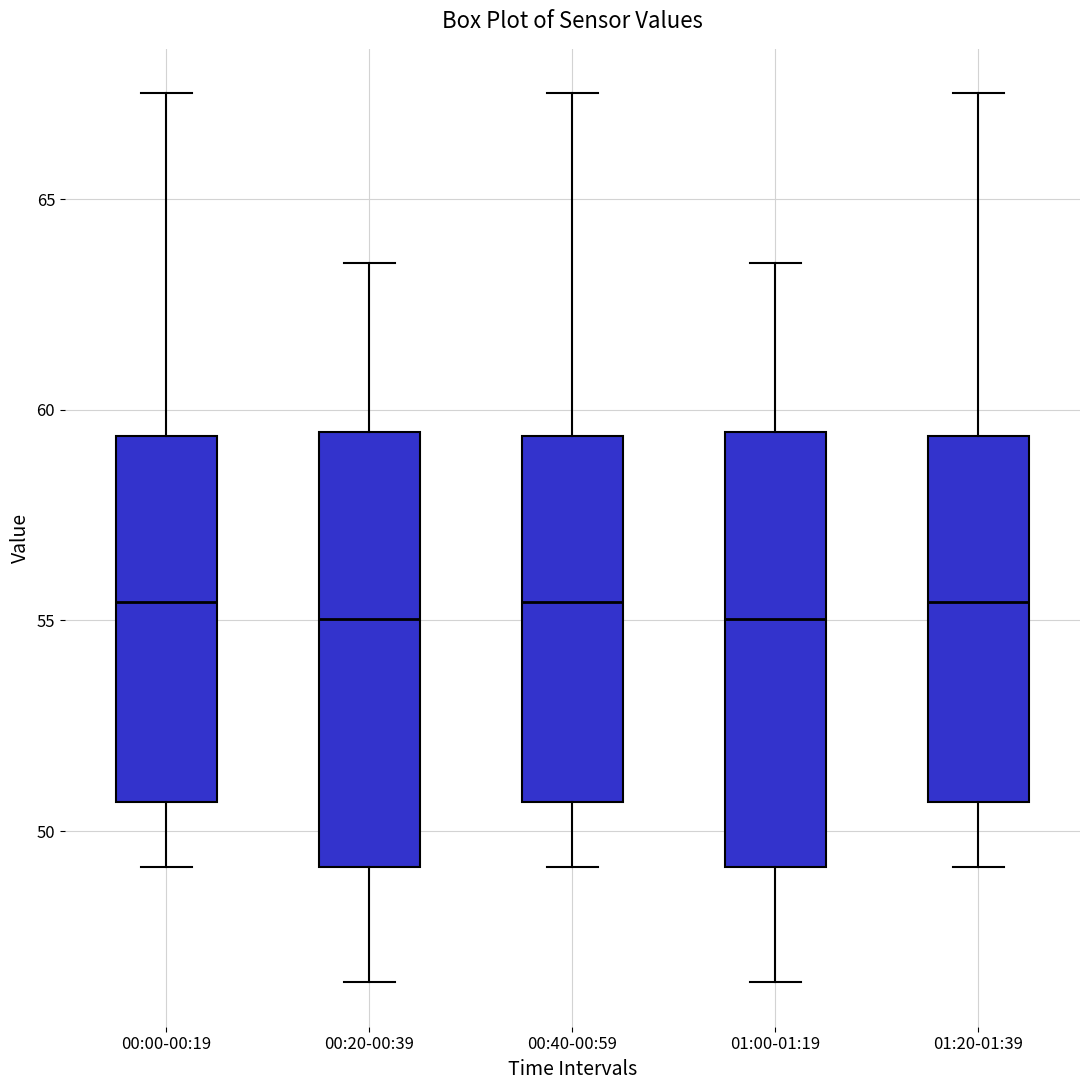

Where is the upper edge of the box for 01:00-01:19 on the y-axis? The values are not printed on the chart, so give them approximately, as read against the axis.

59.5